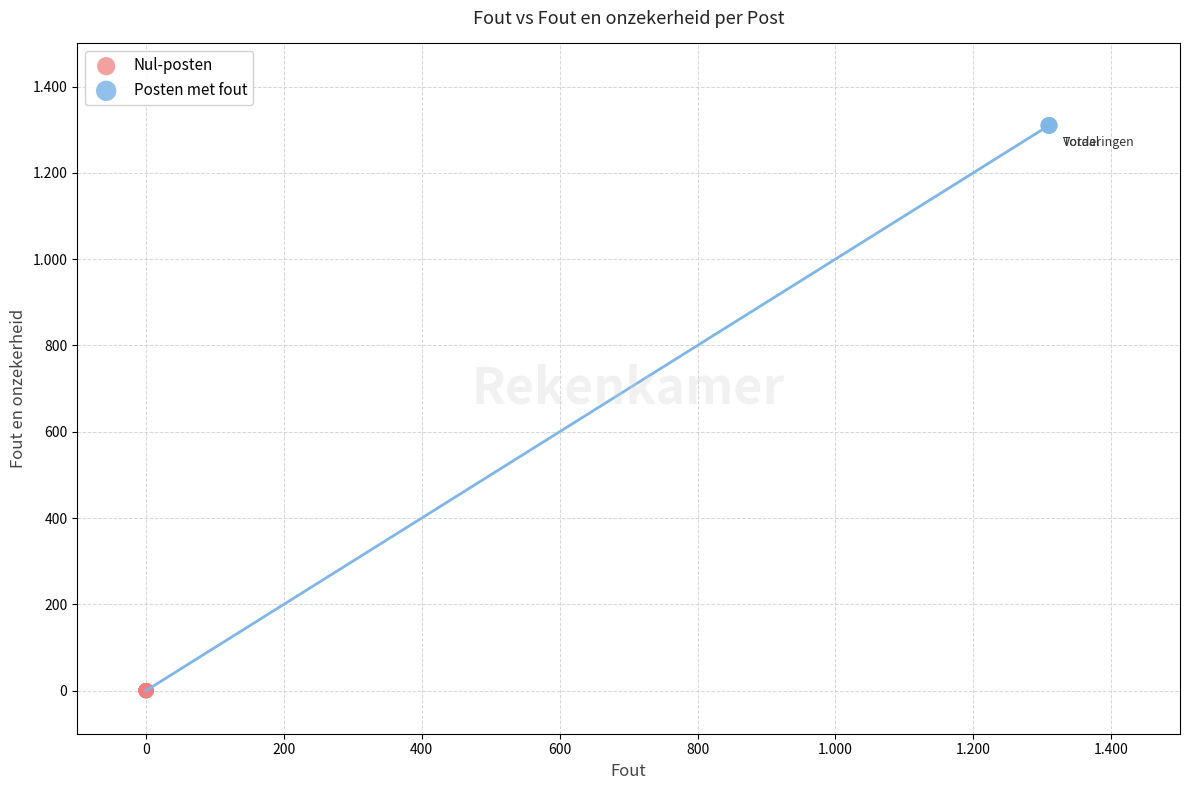

What are all the series names shown in the legend?

Nul-posten, Posten met fout